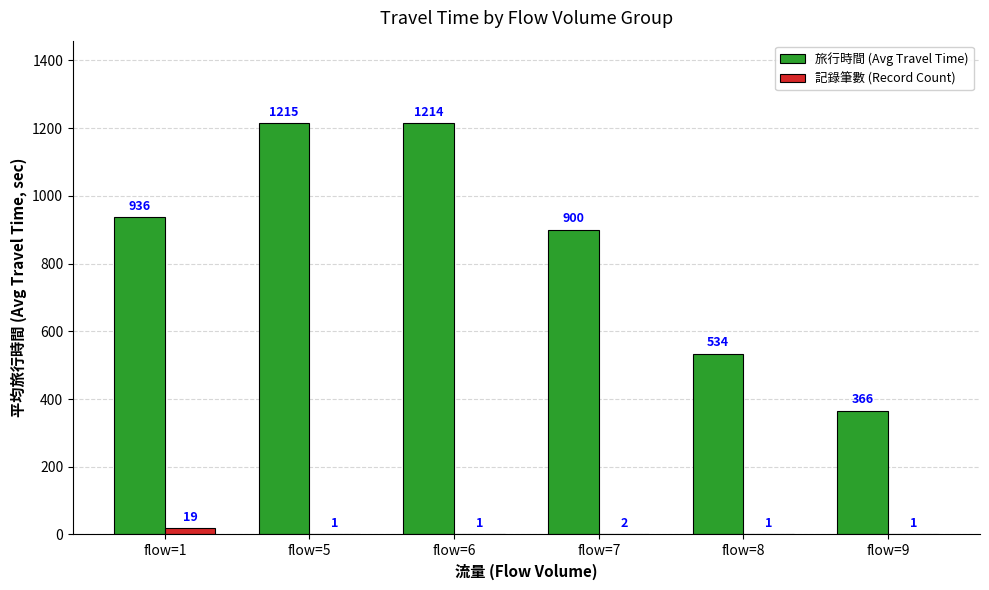

Which series has the largest total across all categories?

旅行時間 (Avg Travel Time)